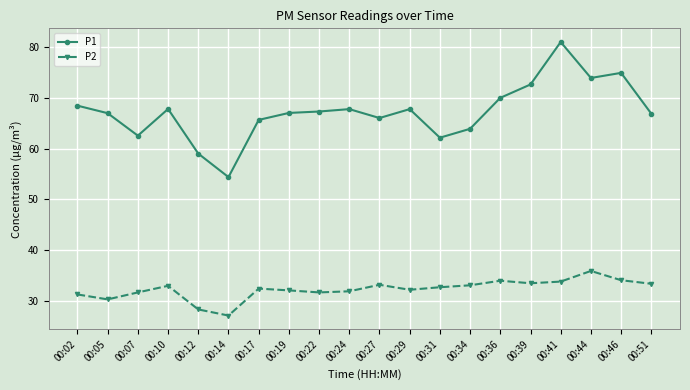

Which label corresponds to the smallest value in the chart?

00:14